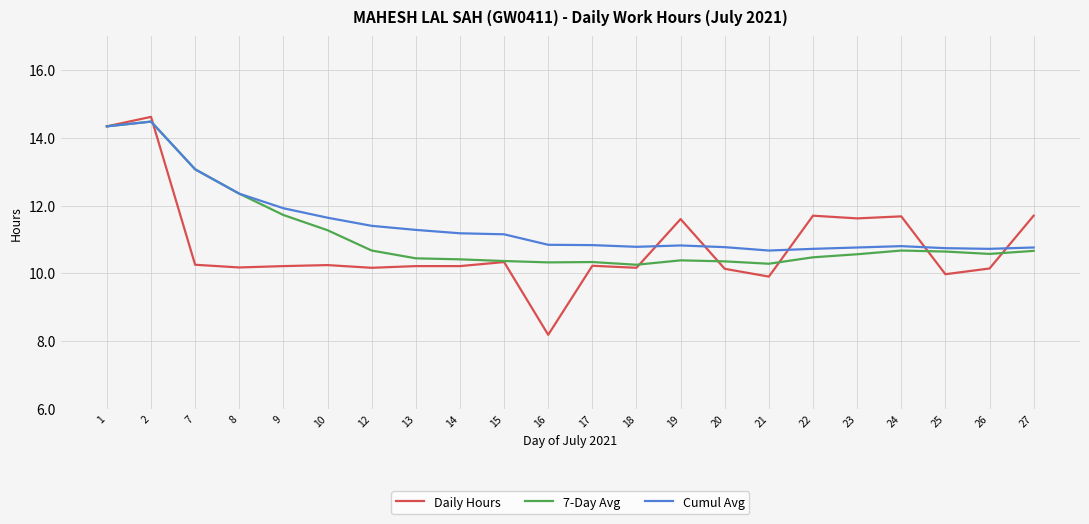

Rank the series by their average value, from lowest to highest.

Daily Hours, 7-Day Avg, Cumul Avg